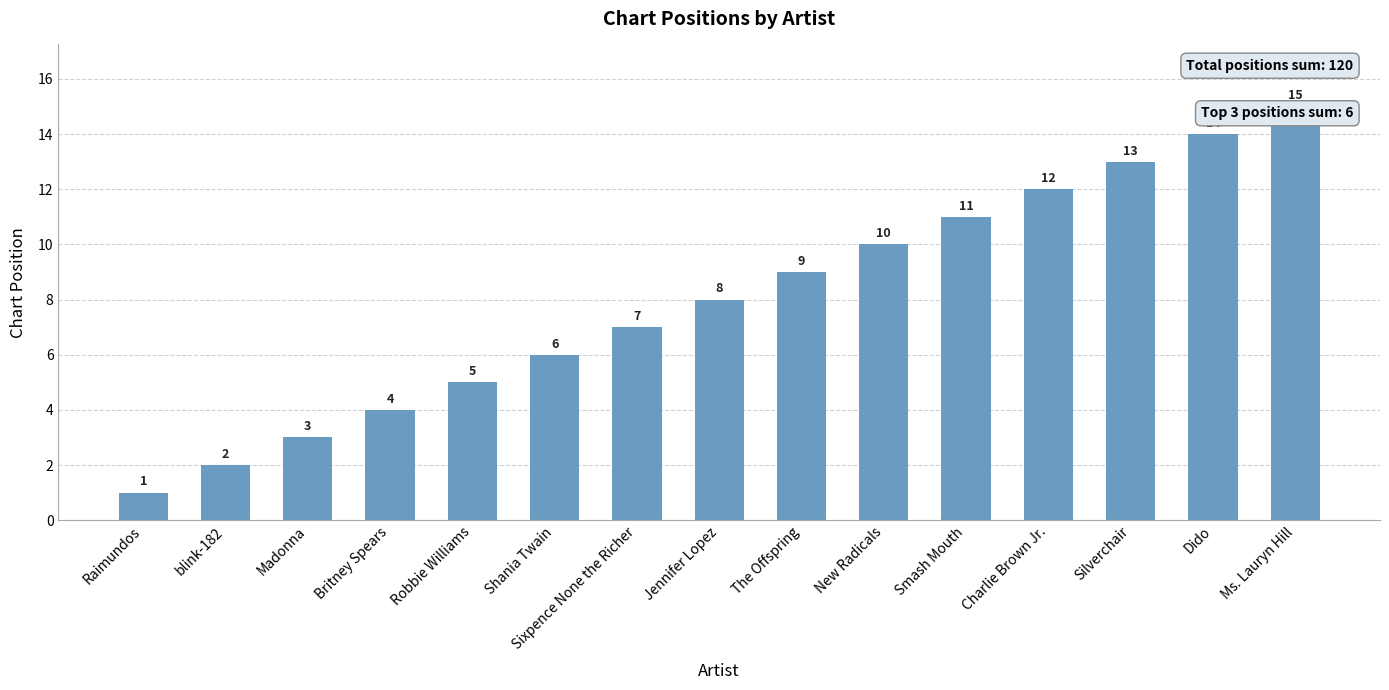

What is the value of the 2nd bar from the left?

2